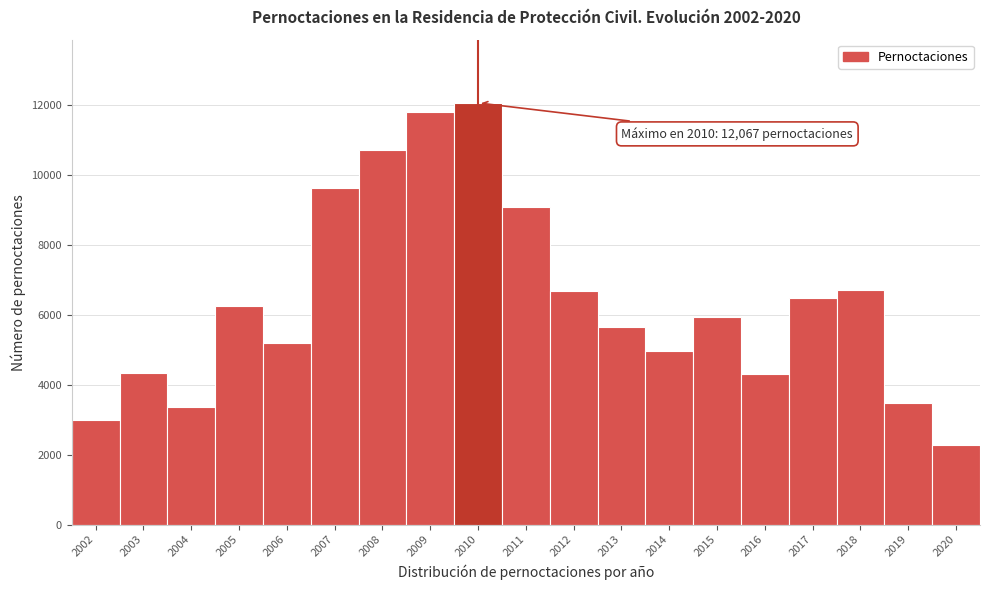

What is the sum of the values at 2009 and 2010?

23872